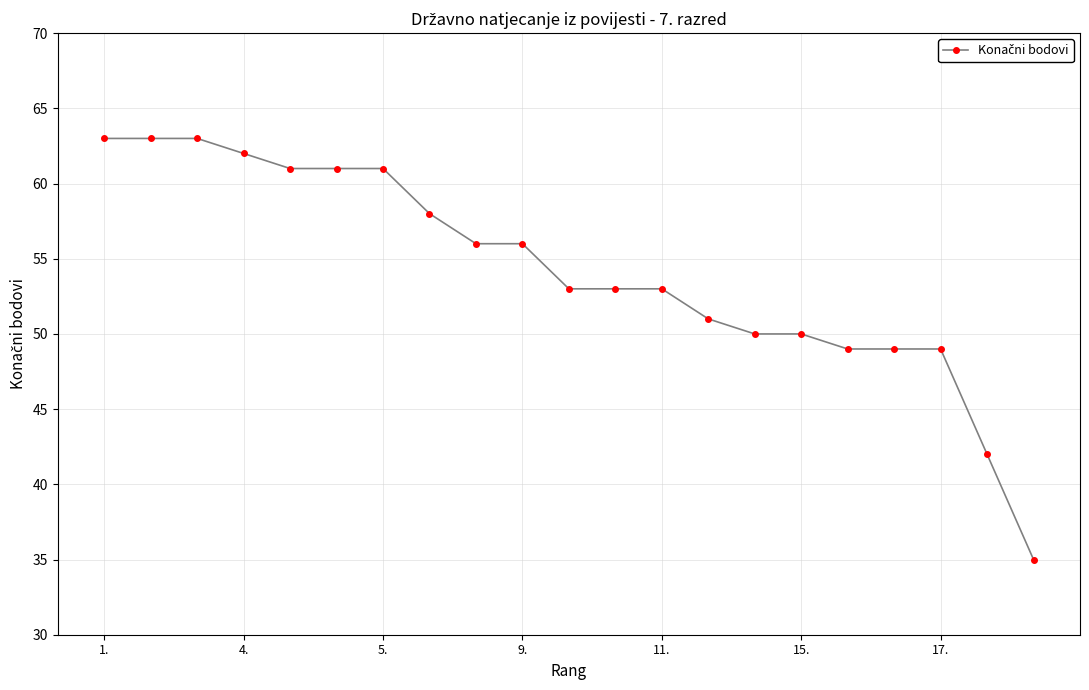

What is the maximum value shown in the chart?

63